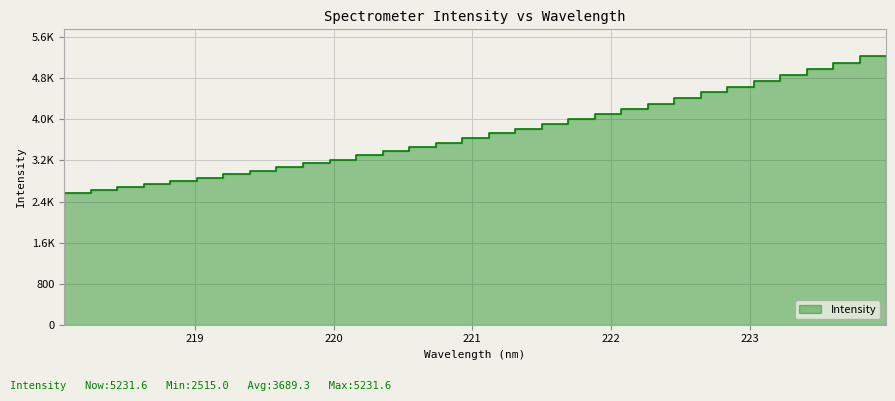

What is the minimum value shown in the chart?

2515.0